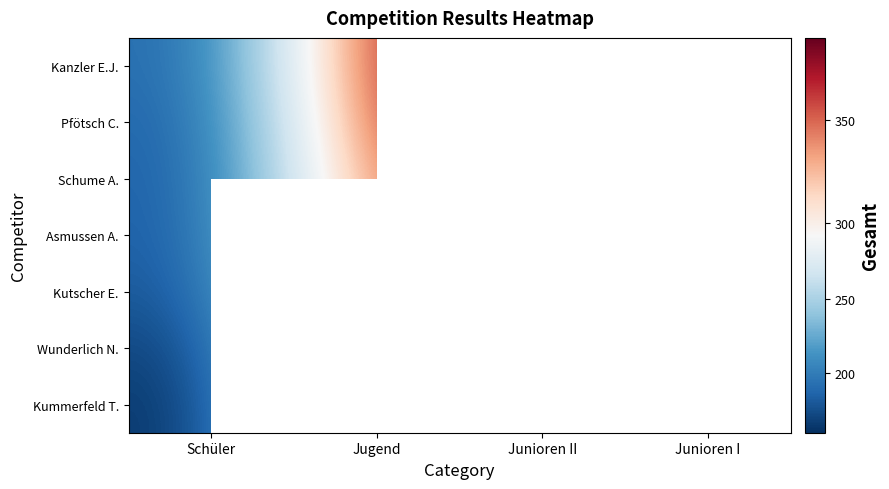

Which series has the largest range (max minus min)?

Pfötsch C.